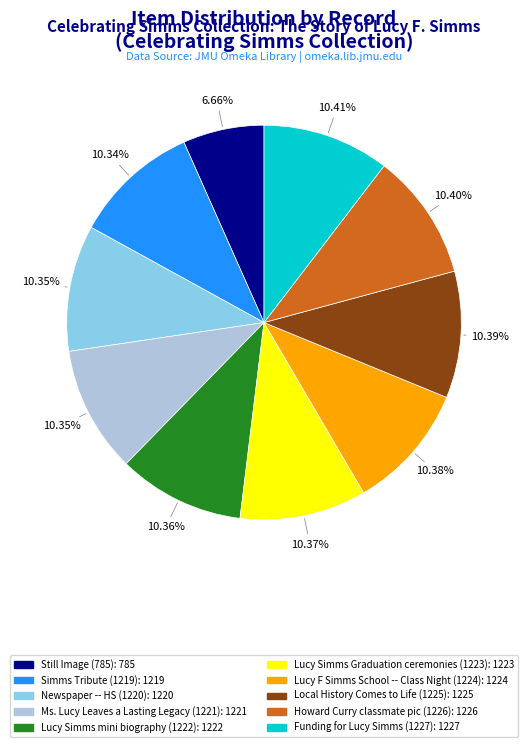

Approximately how many times larger is the value at Lucy Simms mini biography (1222) compared to Newspaper -- HS (1220)?

1.0